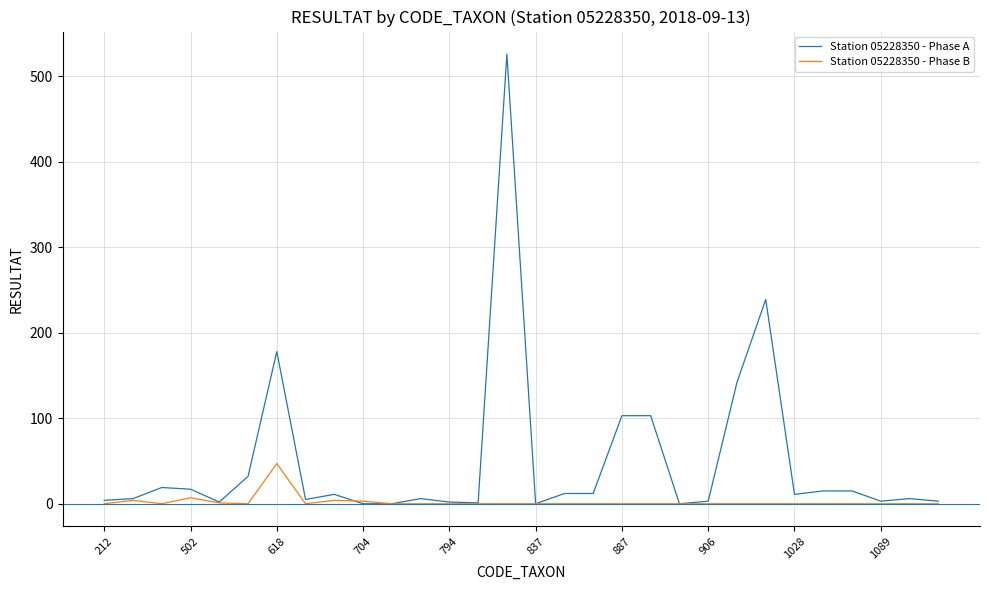

Which series has the largest total across all categories?

Station 05228350 - Phase A